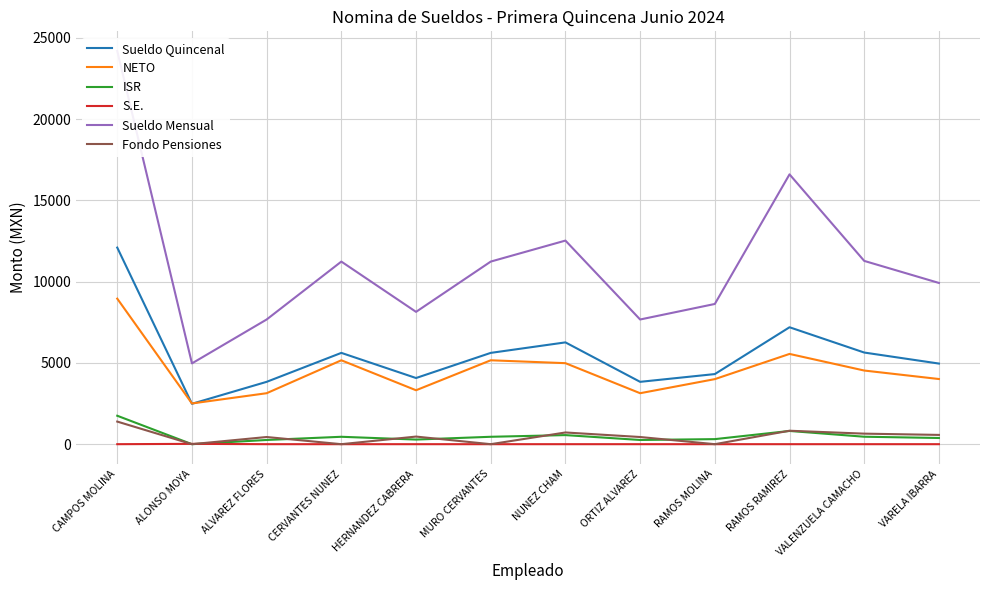

What is the difference between the ISR values at RAMOS MOLINA and VALENZUELA CAMACHO?

147.9